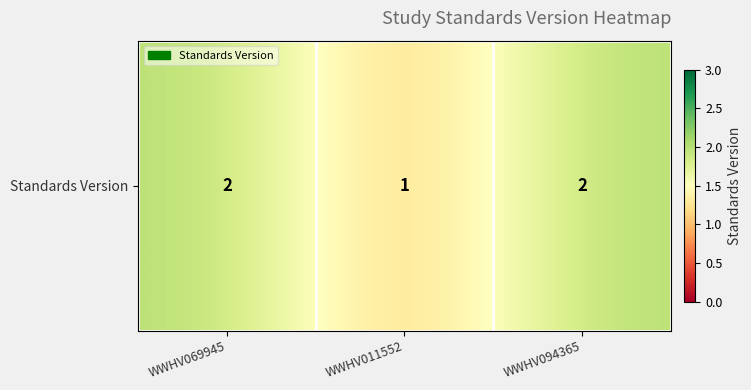

Which has a higher value, WWHV011552 or WWHV094365?

WWHV094365